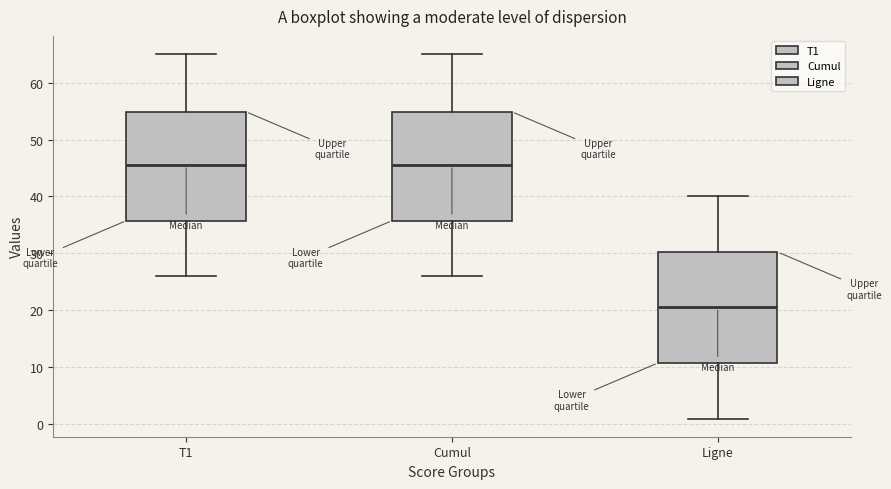

Reading left to right, read every box against the y-axis: the position of its median line, the range the box covers, and the ends of its whiskers. The values are not printed on the chart, so give them approximately, as read against the axis.

T1: median 46, box 36 to 55, whiskers 26 to 65
Cumul: median 46, box 36 to 55, whiskers 26 to 65
Ligne: median 21, box 11 to 30, whiskers 1 to 40